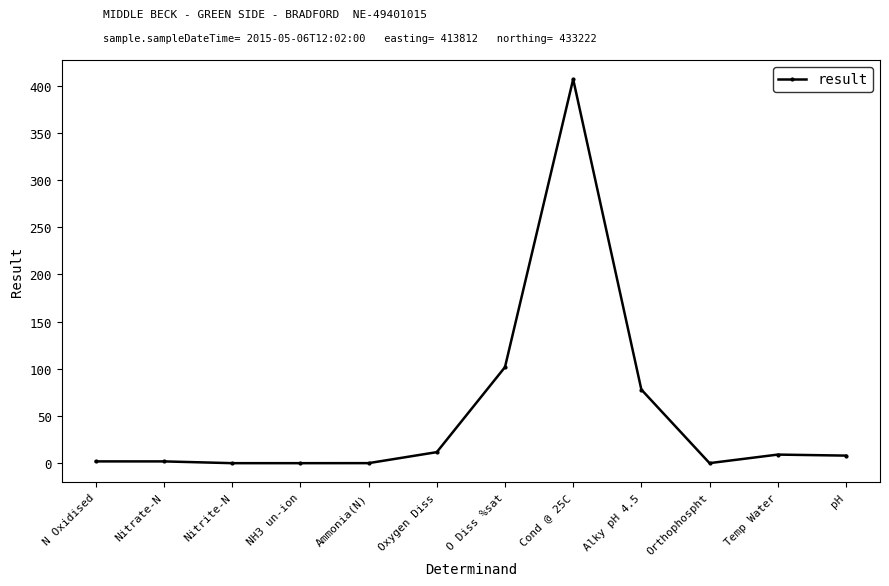

Between N Oxidised and Cond @ 25C, which is larger?

Cond @ 25C